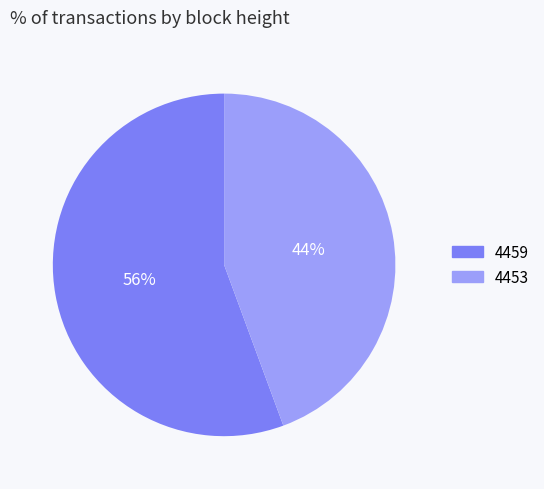

True or false: 4459 accounts for 56% of the total.

True